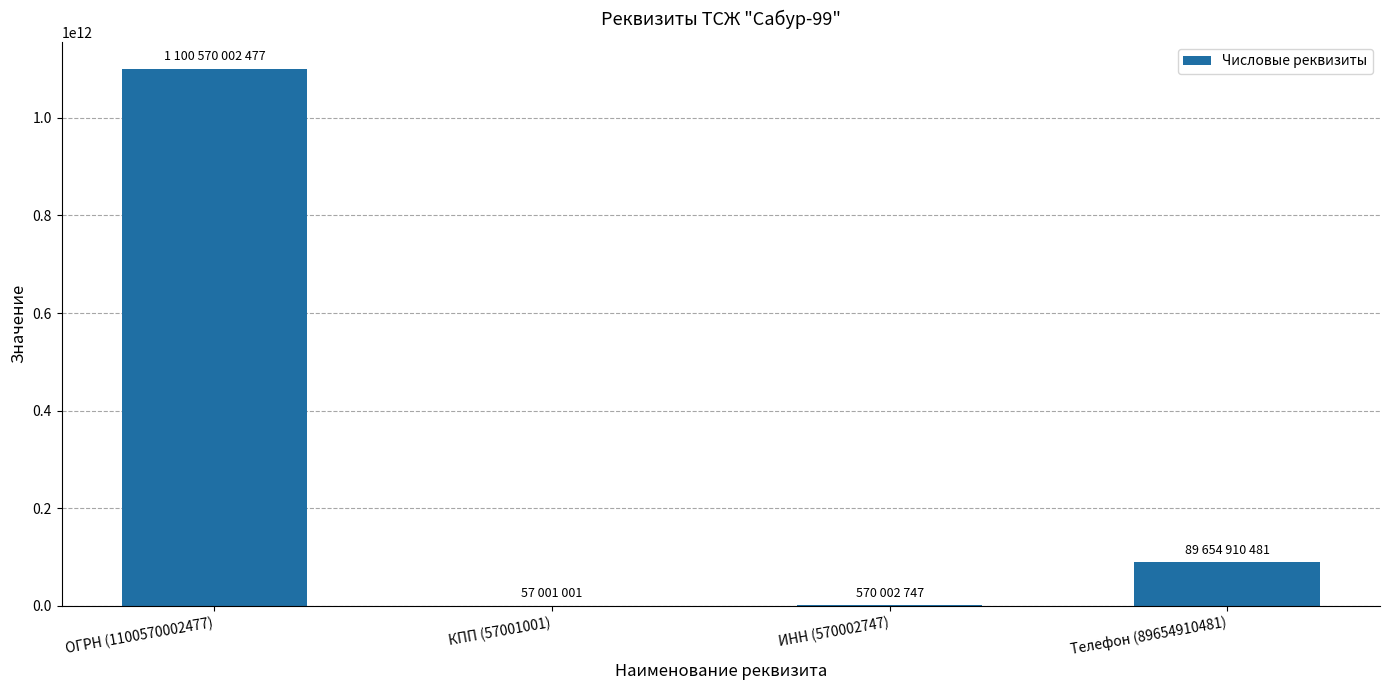

What is the change in value from КПП (57001001) to Телефон (89654910481)?

+89597909480